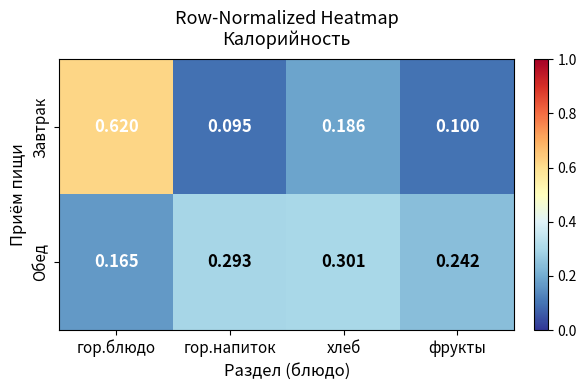

Rank the series at гор.блюдо from lowest to highest value.

Обед, Завтрак